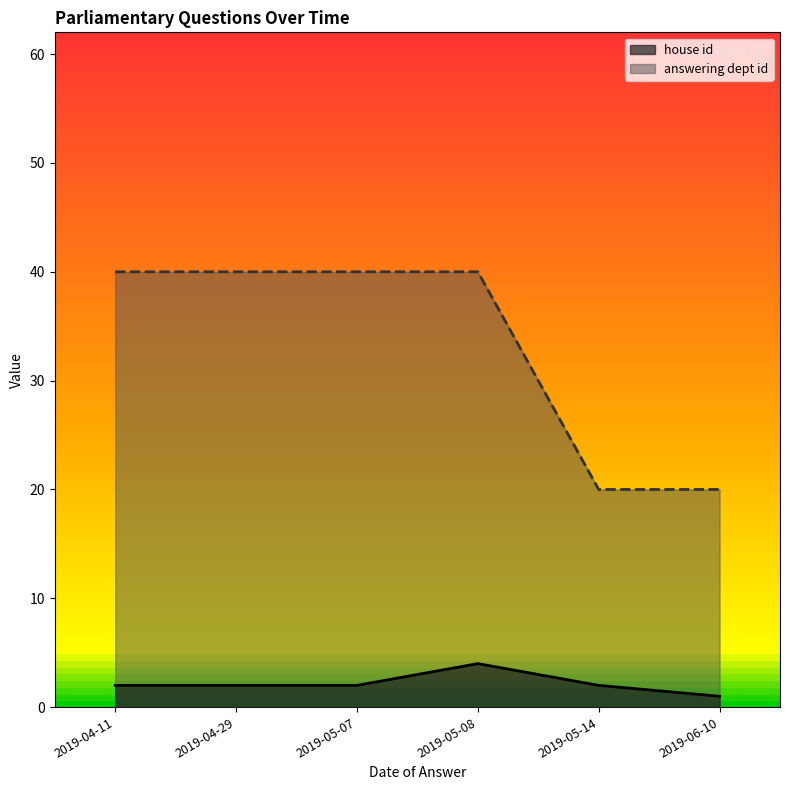

True or false: house id and answering dept id intersect in this chart.

False